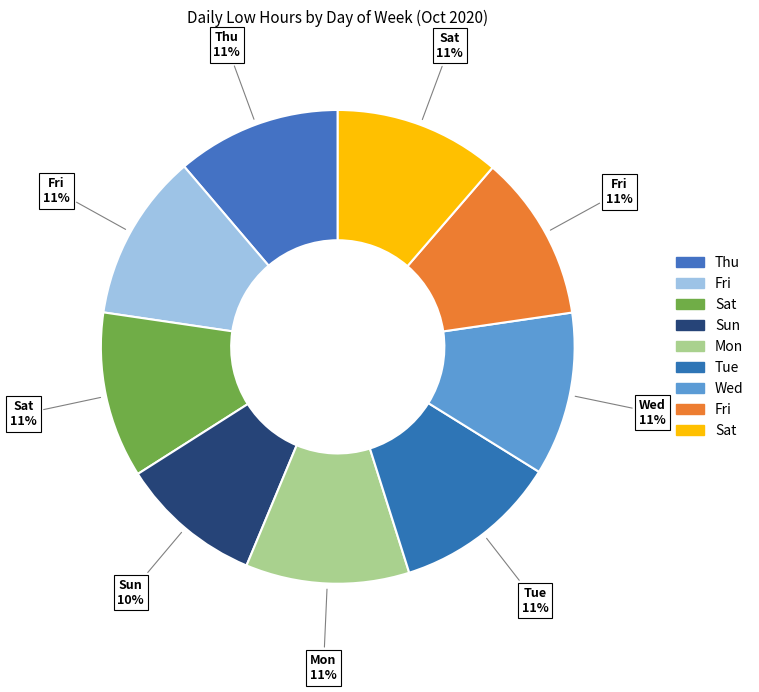

Count the number of slices in the pie.

9